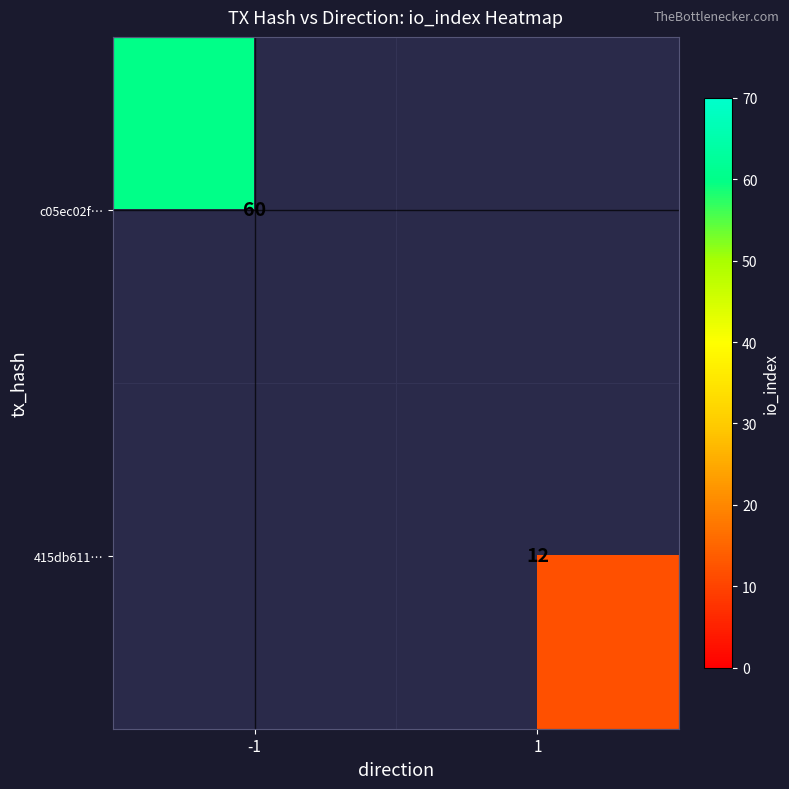

True or false: 415db611… has a value of 12 at 1.

True